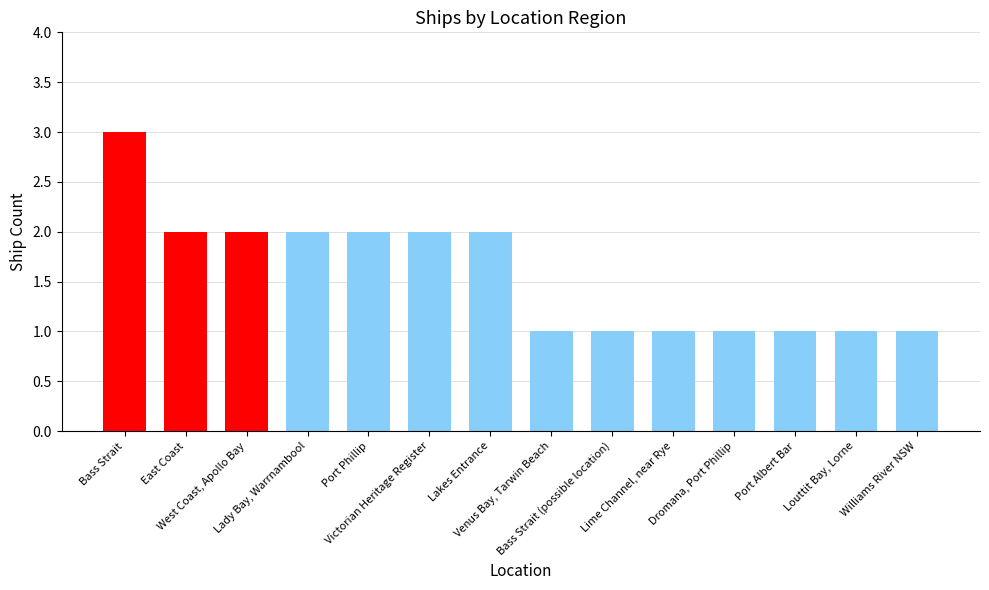

Which has a higher value, Williams River NSW or Victorian Heritage Register?

Victorian Heritage Register